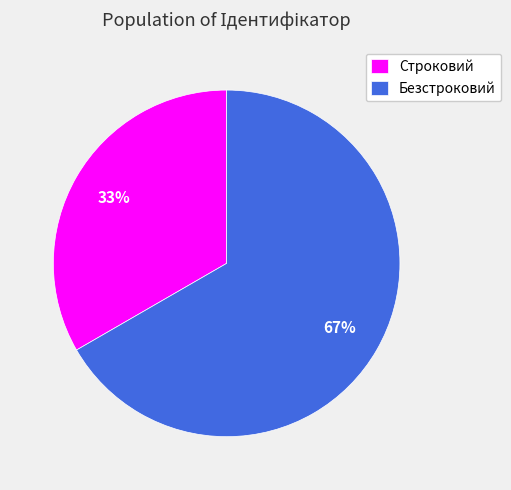

Count the number of slices in the pie.

2